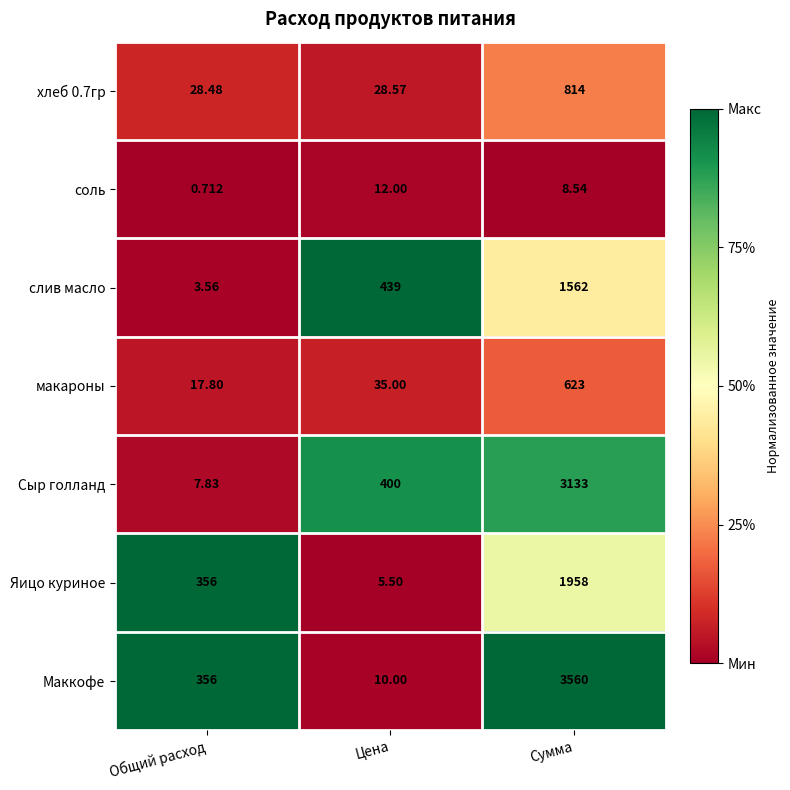

What is the total value across all series at Сумма?

11658.5